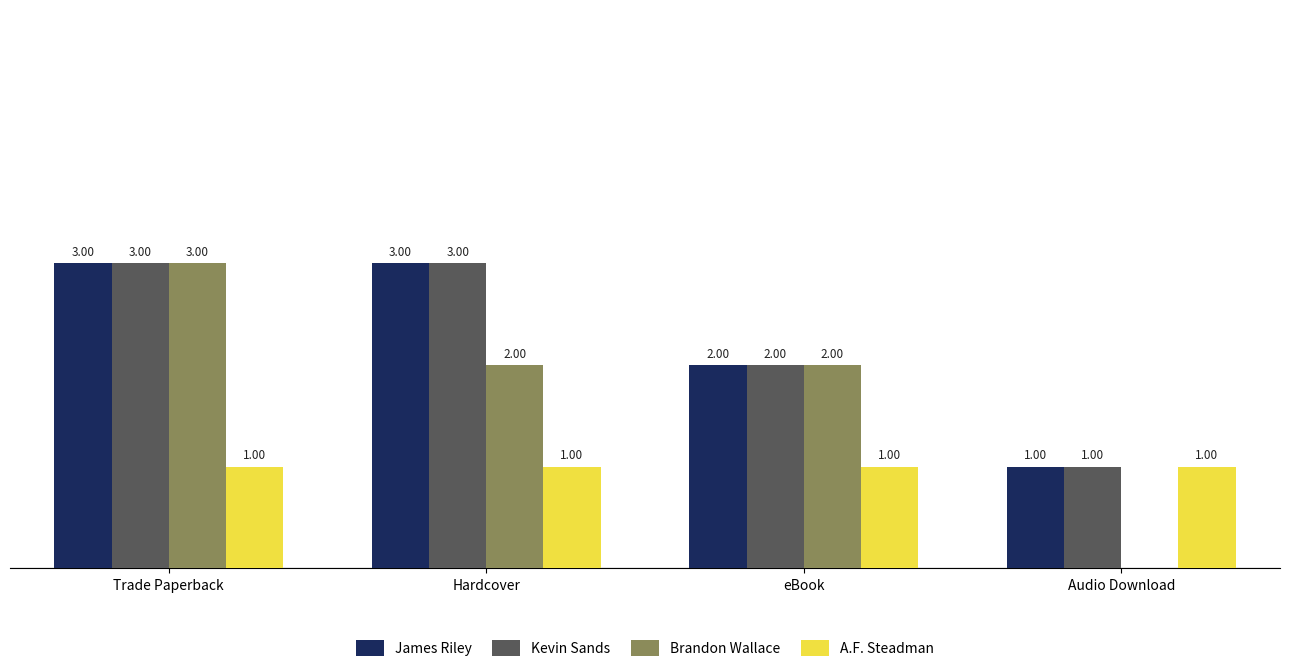

Between Trade Paperback and Audio Download, which series saw the biggest shift?

Brandon Wallace